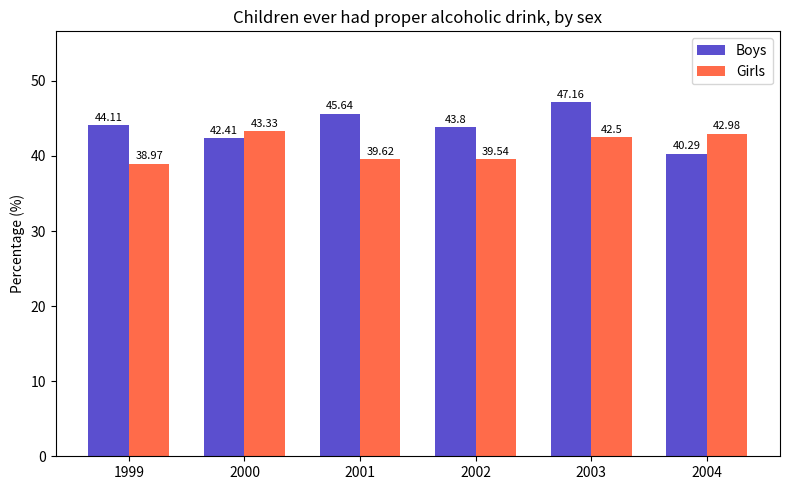

Which series has the widest spread of values?

Boys